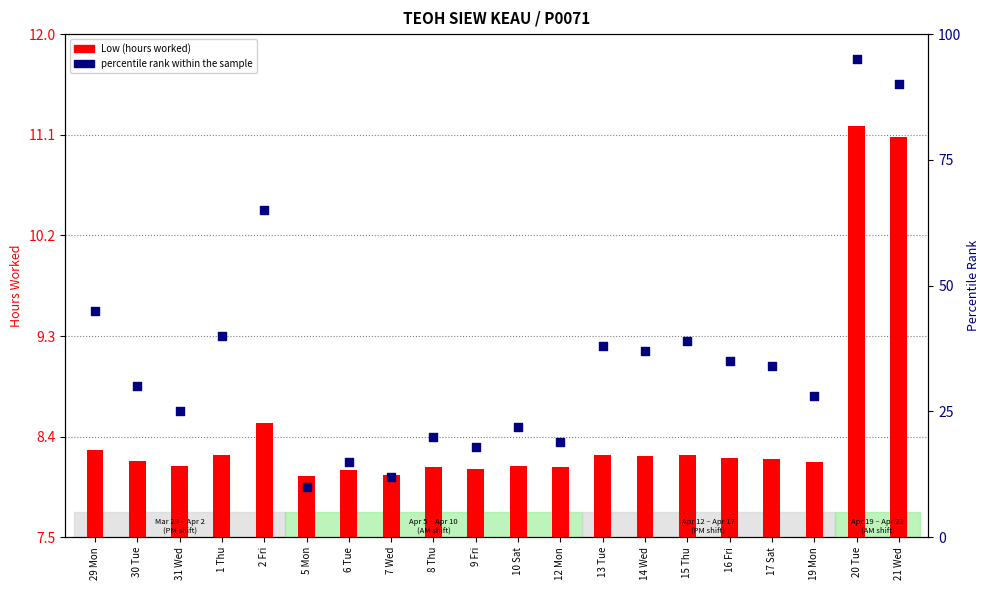

Which series has the largest total across all categories?

percentile rank within the sample